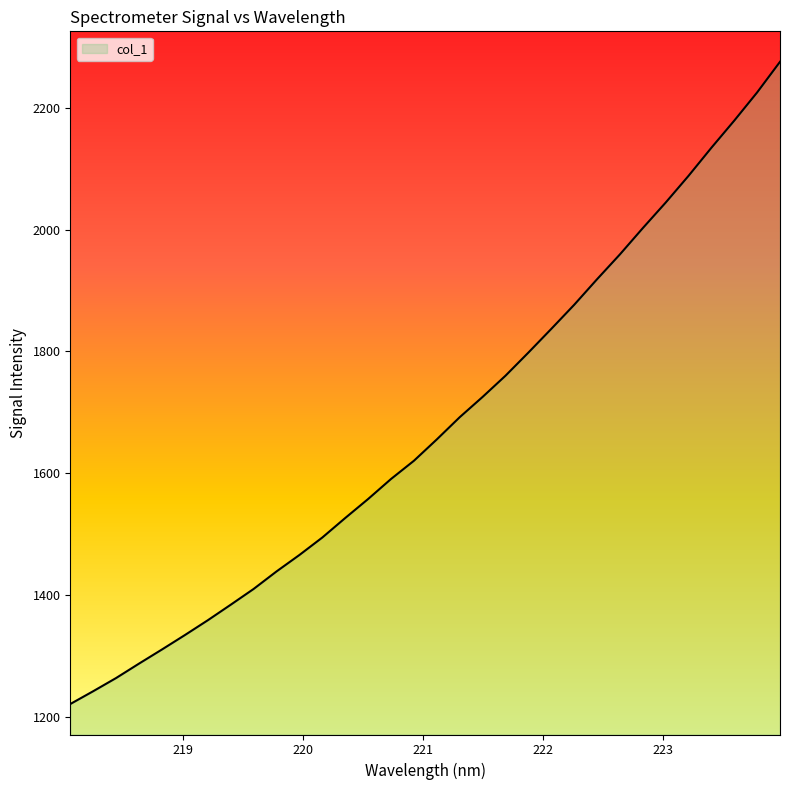

What is the greatest value displayed?

2275.3